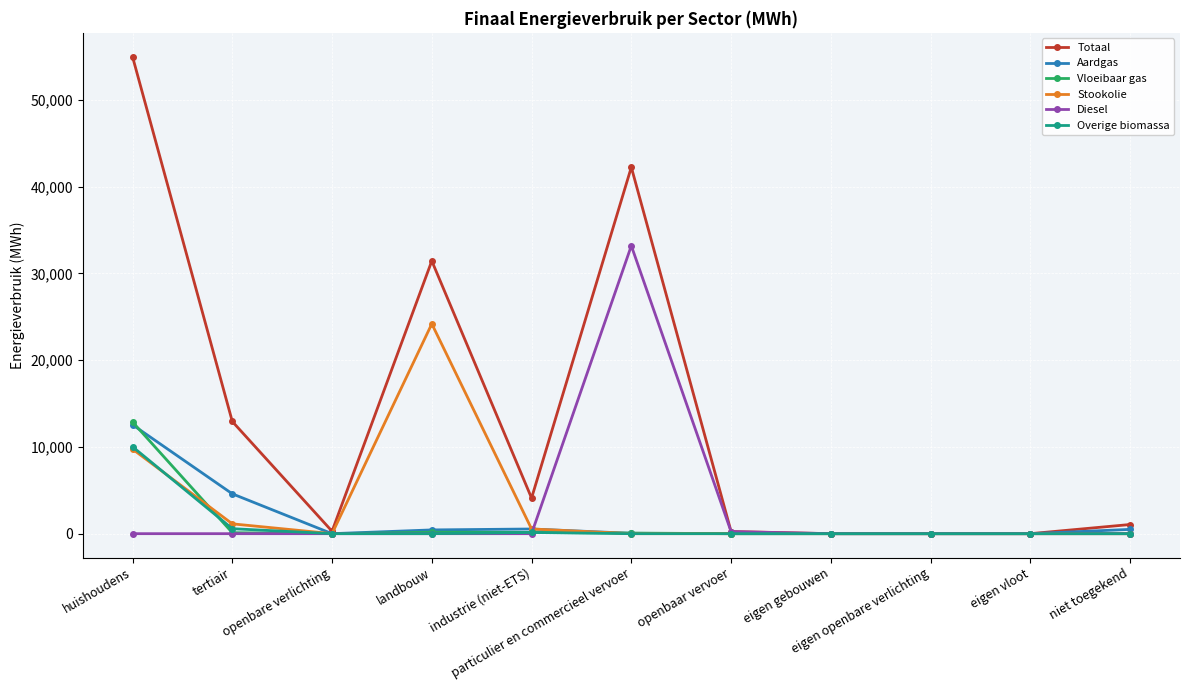

At how many categories does at least one series exceed 8595?

4